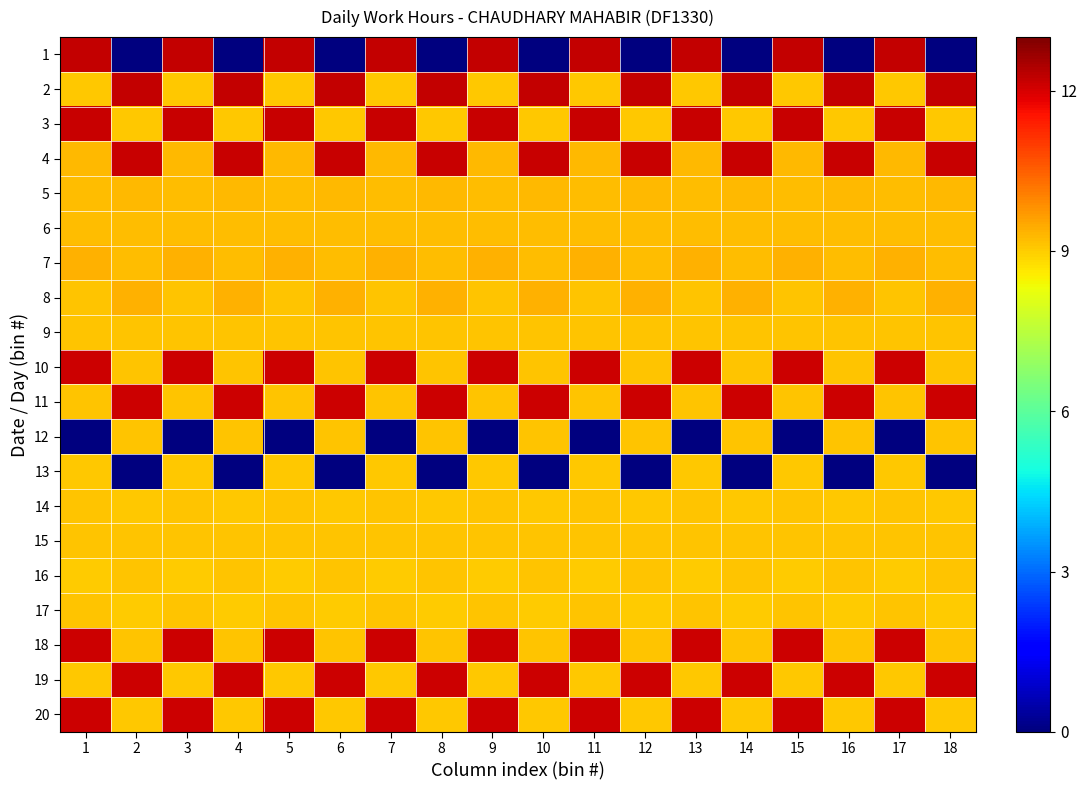

Rank the series at 10 from highest to lowest value.

2, 4, 19, 11, 8, 5, 7, 6, 9, 10, 12, 16, 18, 15, 3, 14, 20, 17, 1, 13